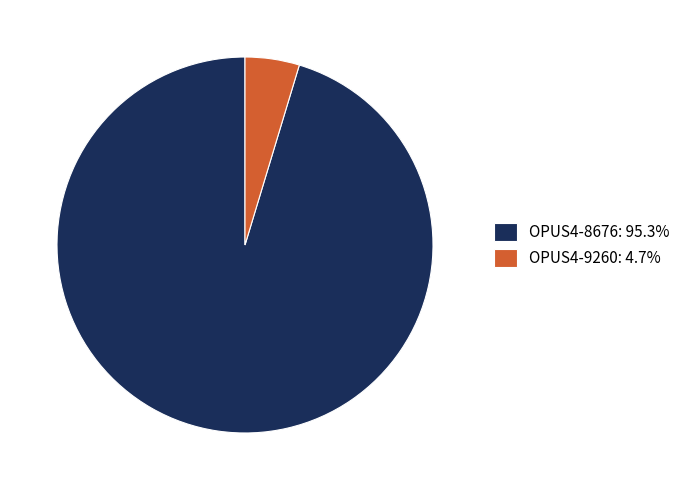

Do OPUS4-8676: 95.3% and OPUS4-9260: 4.7% together represent more than half of the pie?

Yes